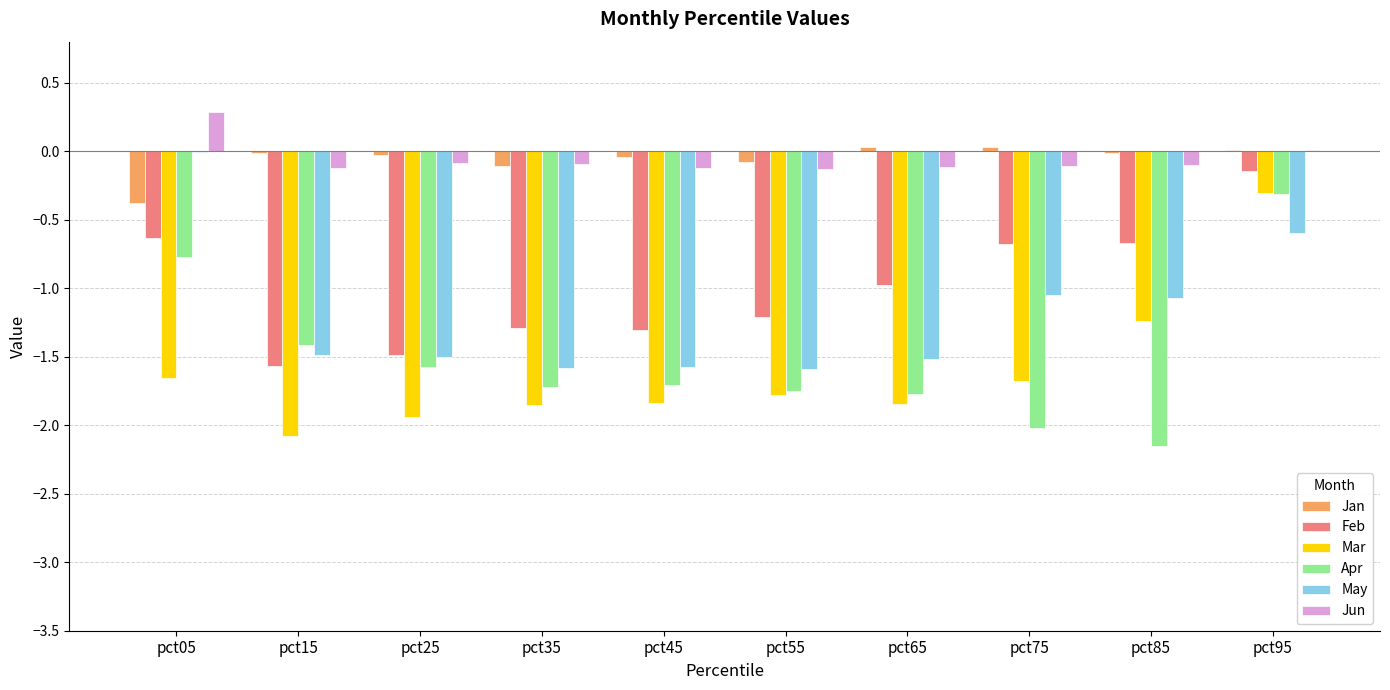

What is the highest value of the Mar series?

-0.3